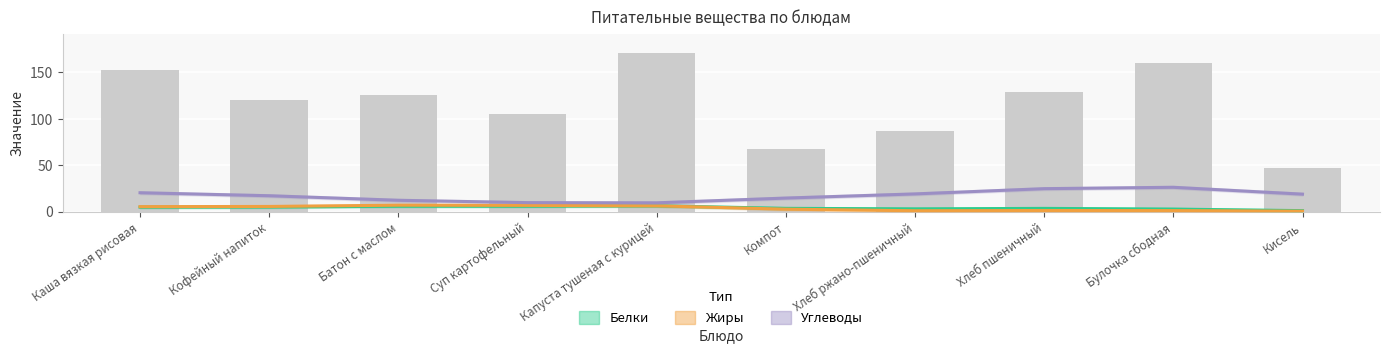

Which series has the largest total across all categories?

Углеводы